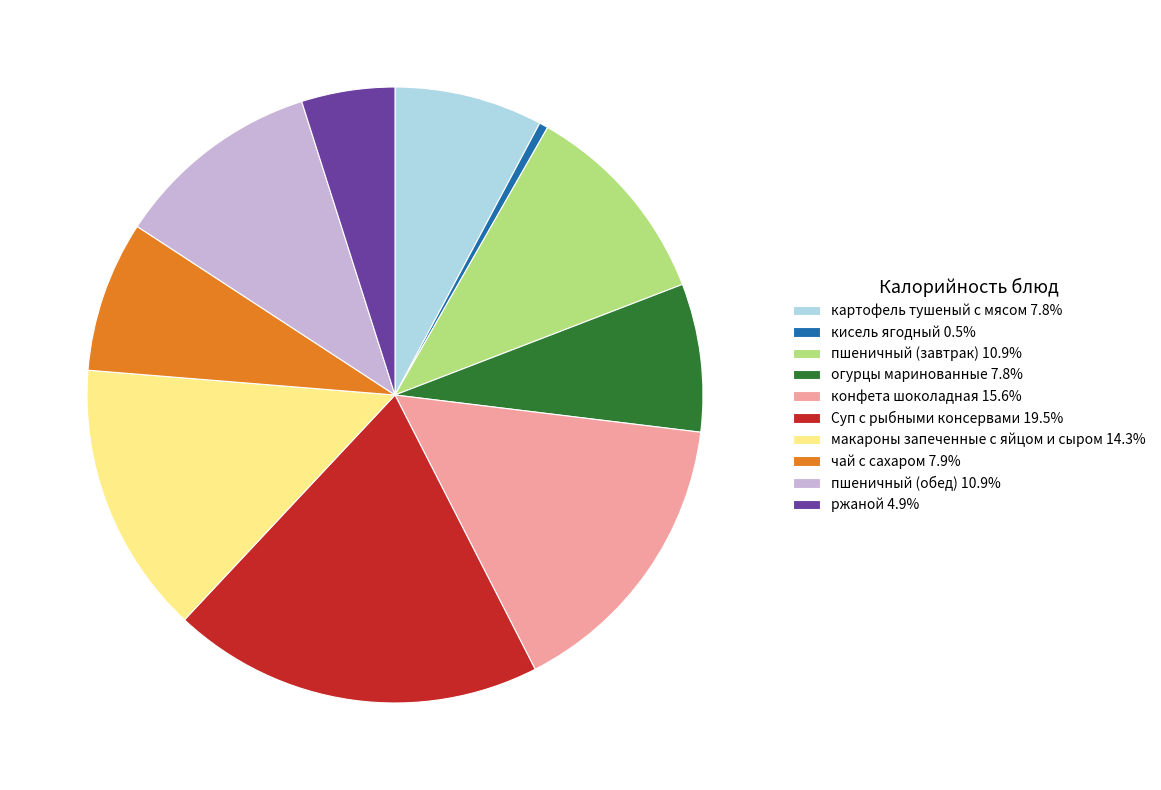

Does Суп с рыбными консервами 19.5% represent more than half of the total?

No